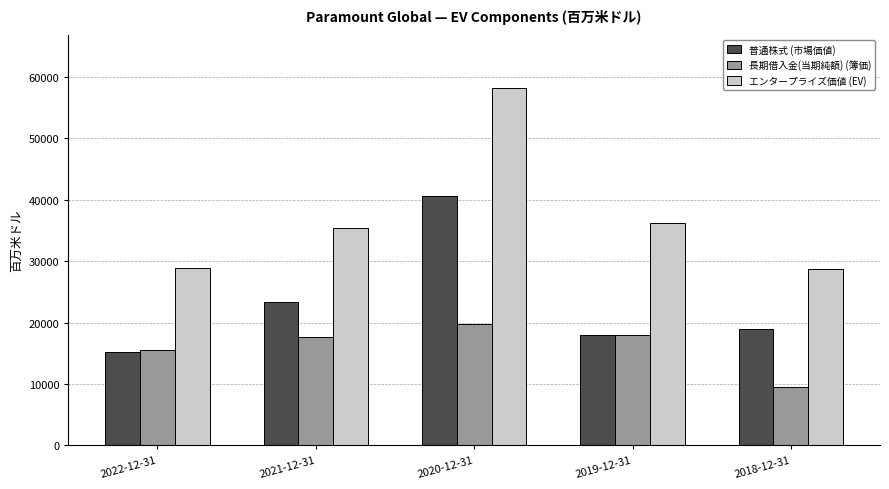

What are all the series names shown in the legend?

普通株式 (市場価値), 長期借入金(当期純額) (簿価), エンタープライズ価値 (EV)